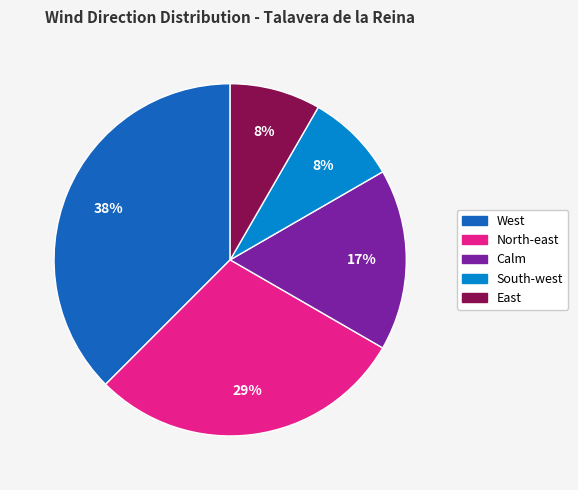

Does North-east account for over 50% of the chart?

No